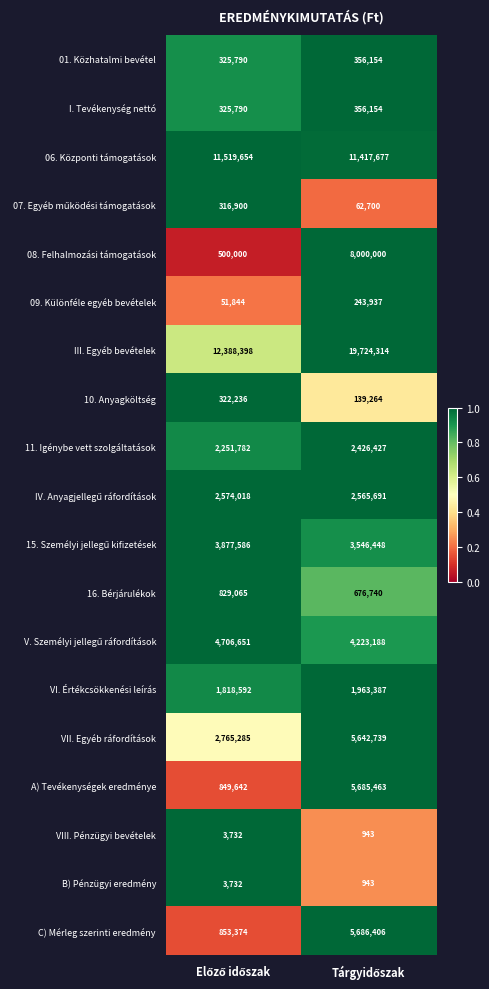

What is the difference between the maximum and minimum values in the 11. Igénybe vett szolgáltatások series?

174645